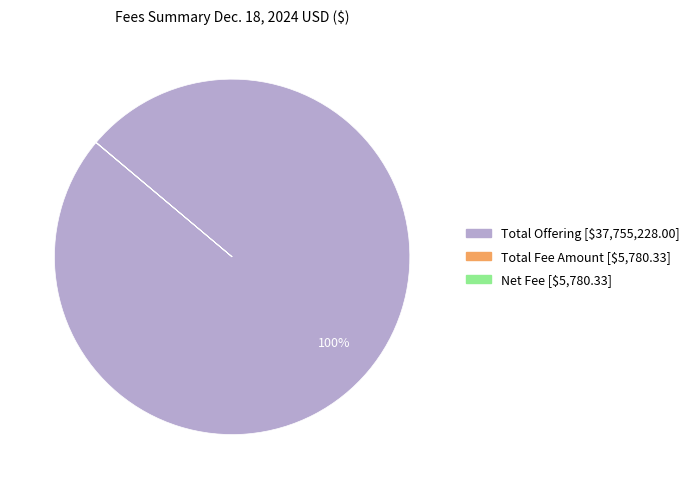

True or false: Total Offering accounts for 100% of the total.

True